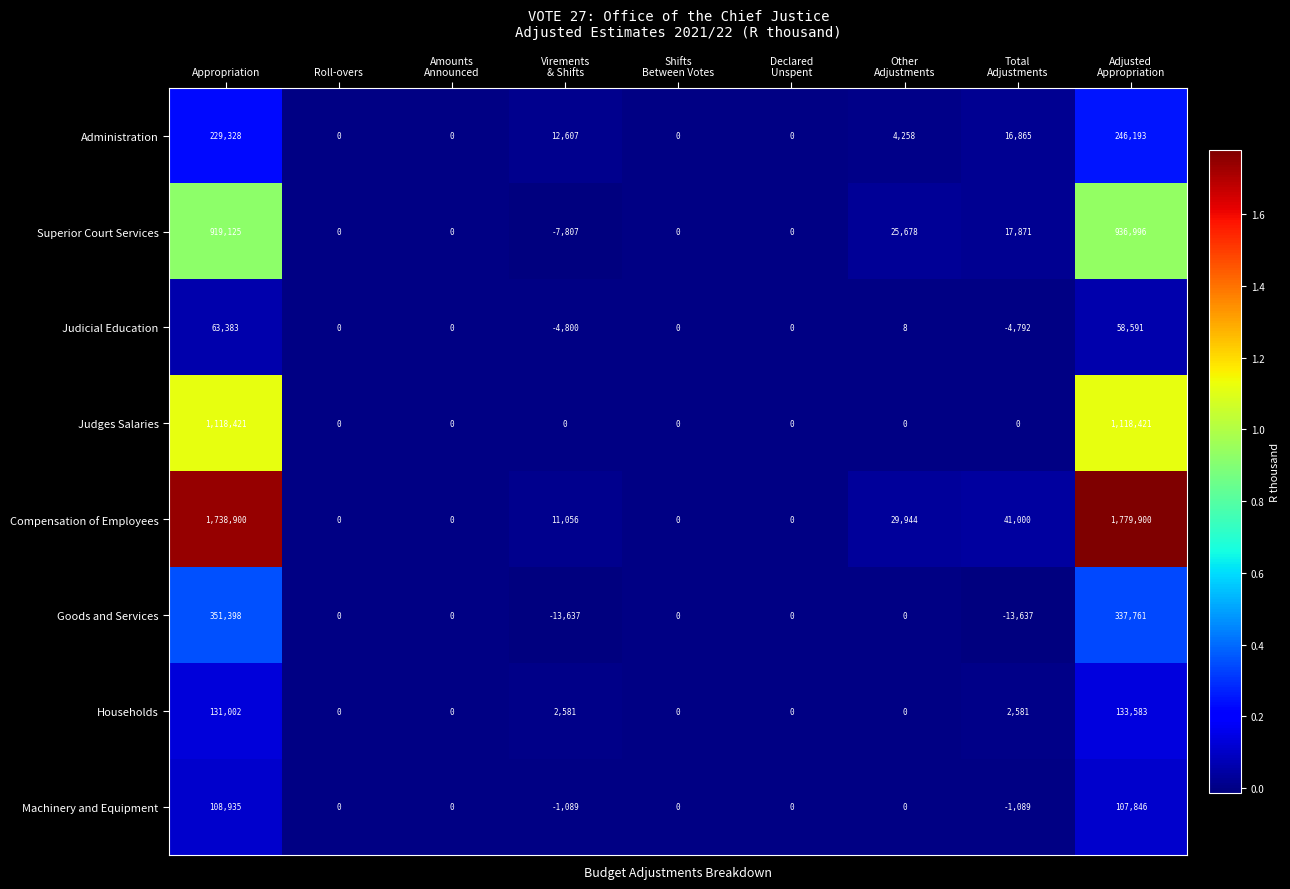

At which label does Compensation of Employees first exceed 11056?

Appropriation